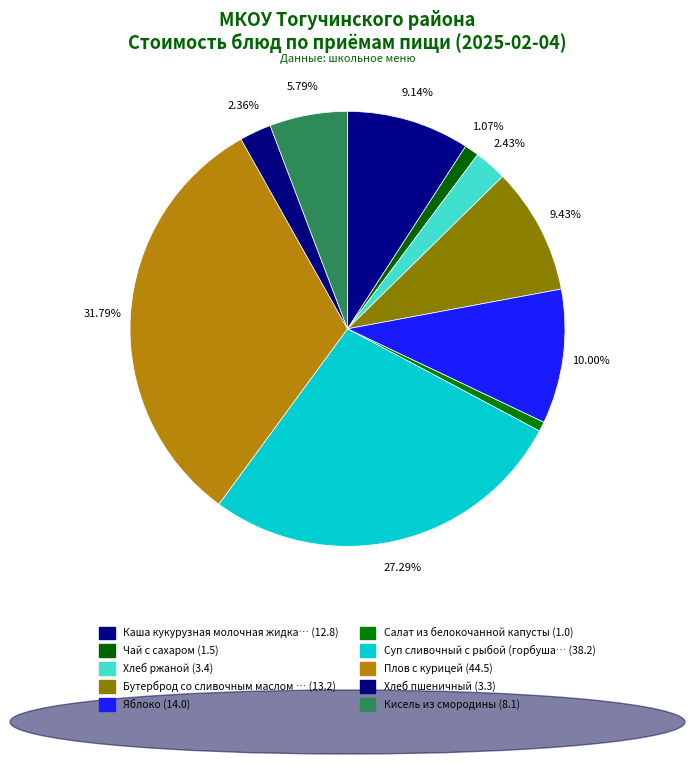

Count the number of slices in the pie.

10